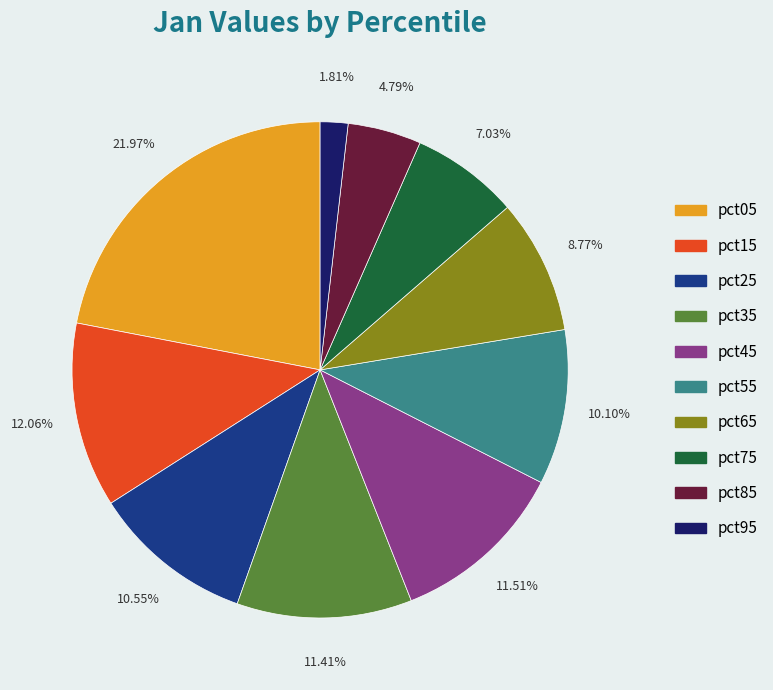

Count the number of slices in the pie.

10